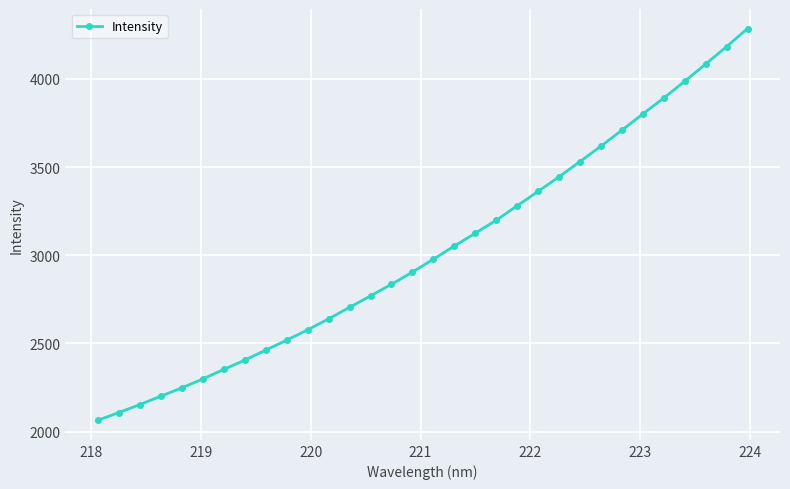

Reading left to right, transcribe all the data shown in this chart.

2065.1	2108.7	2153.7	2201.6	2248.6	2299.0	2353.0	2405.8	2462.4	2519.0	2577.2	2639.5	2704.7	2769.8	2835.5	2904.3	2977.7	3052.2	3125.1	3198.2	3280.5	3361.9	3444.6	3530.9	3618.4	3708.7	3800.6	3891.0	3986.0	4083.2	4182.0	4284.4